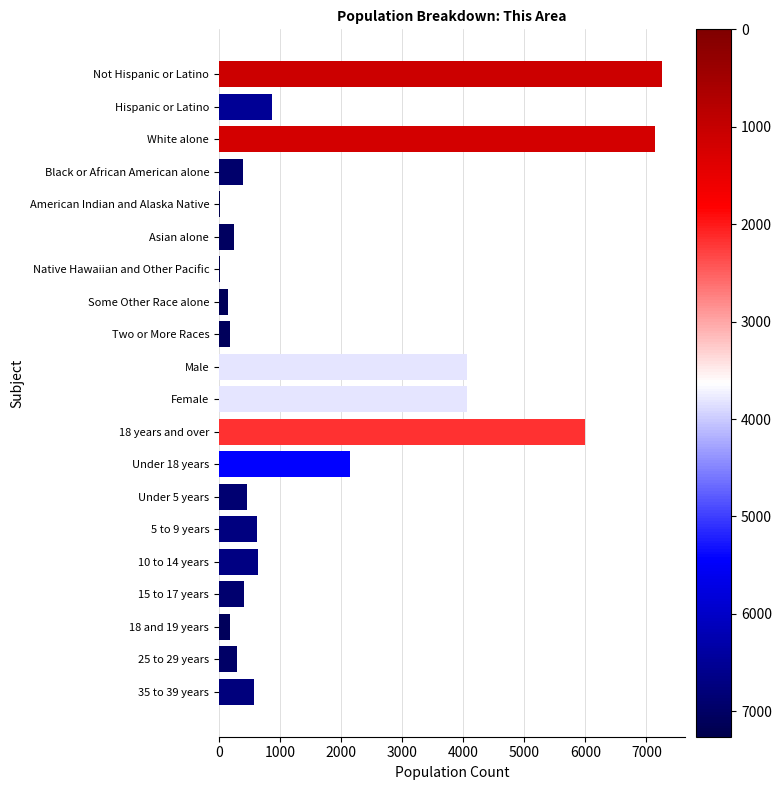

Which has a higher value, 18 years and over or Hispanic or Latino?

18 years and over